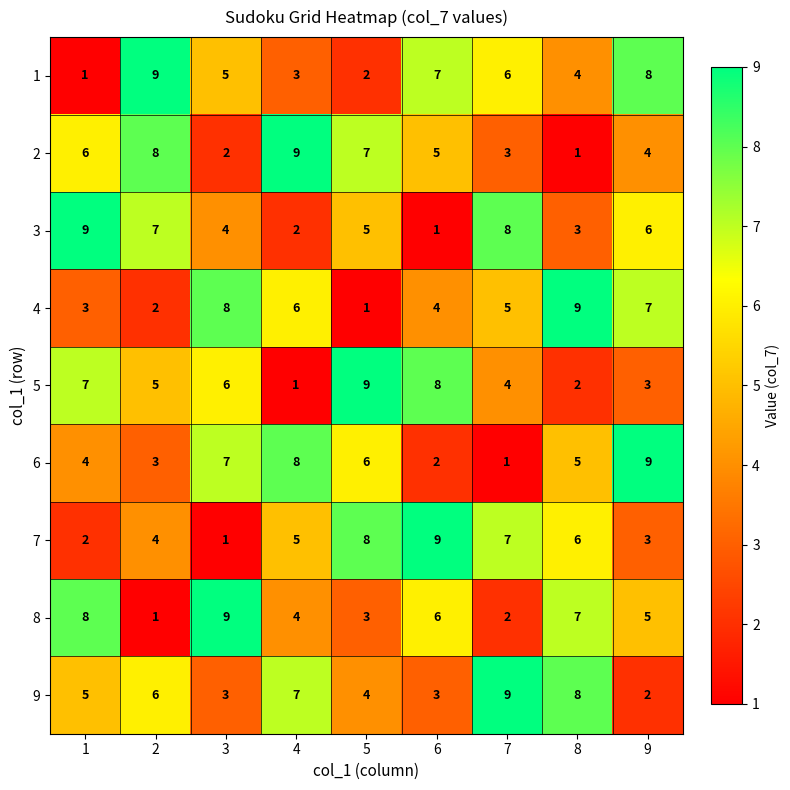

What is the approximate value of 8 at 8?

7